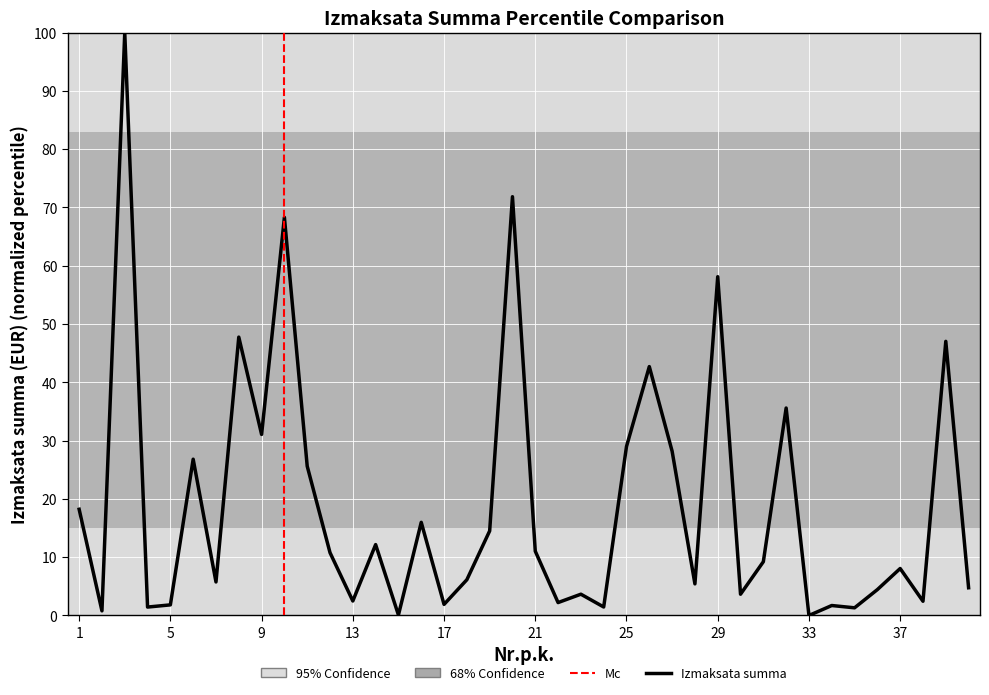

What is the difference between the maximum and minimum values?

100.0